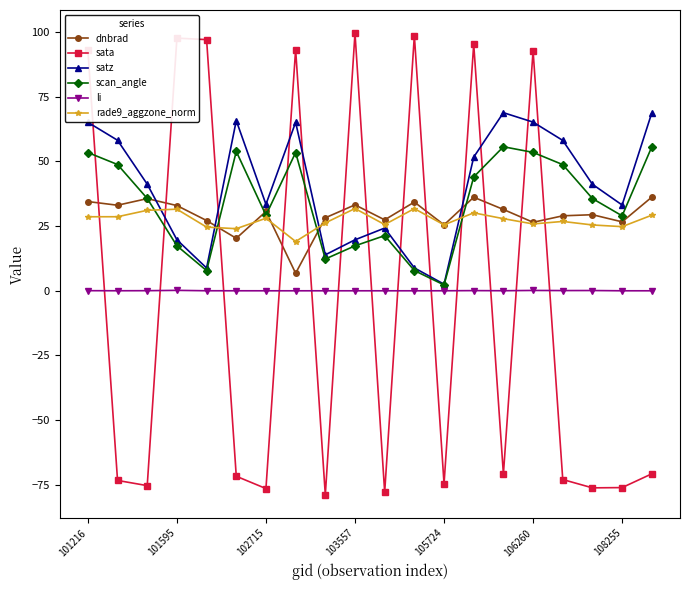

How many lines are shown in the chart?

6